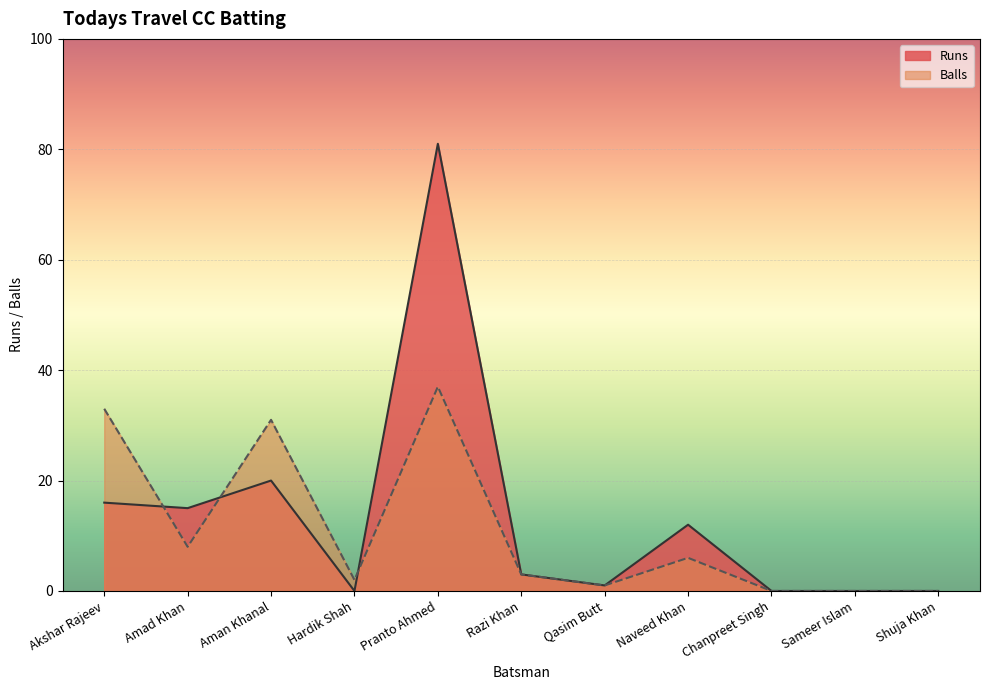

How many data points in Balls are above 3?

5